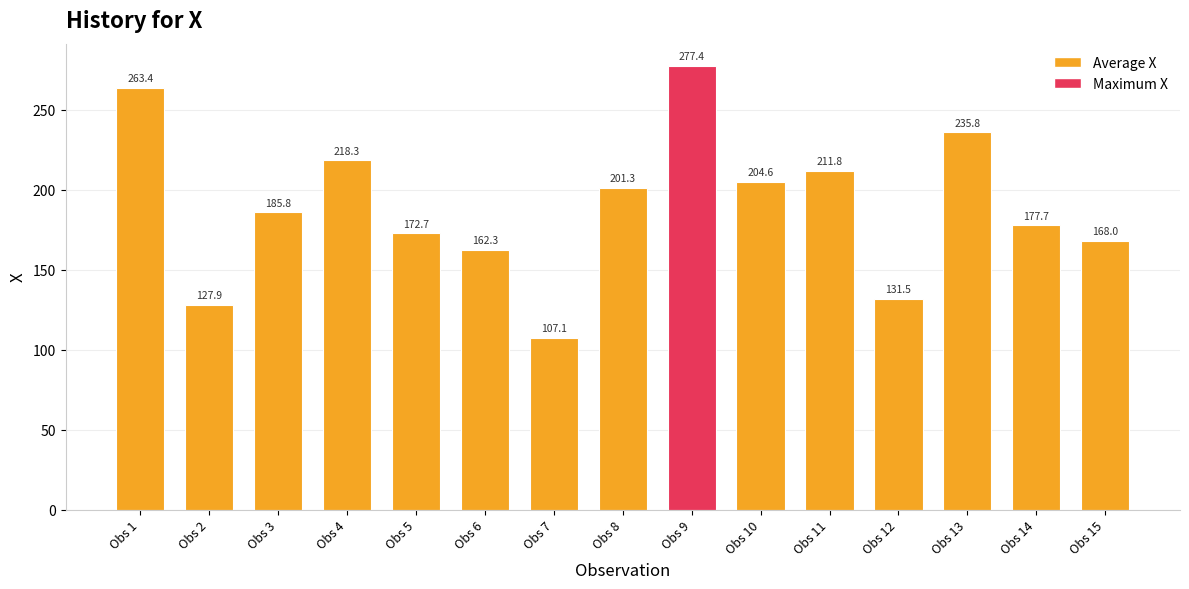

How many data points does each series have?

15